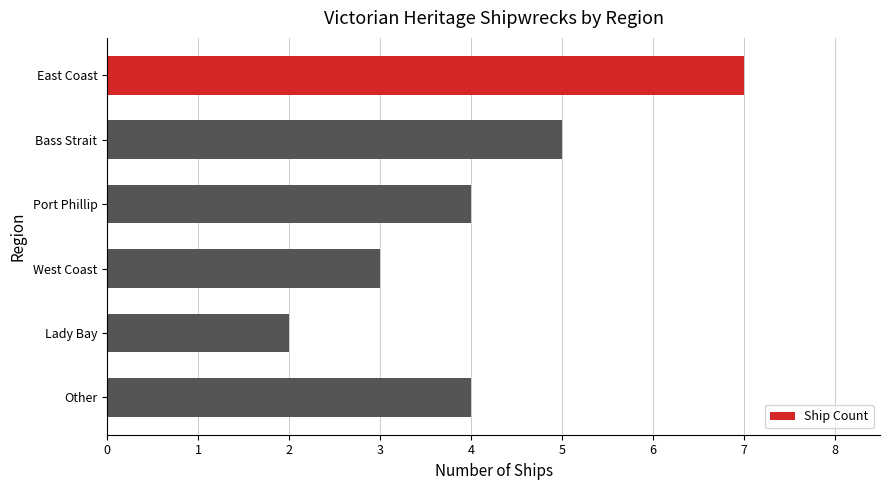

What value does the data have at Port Phillip?

4